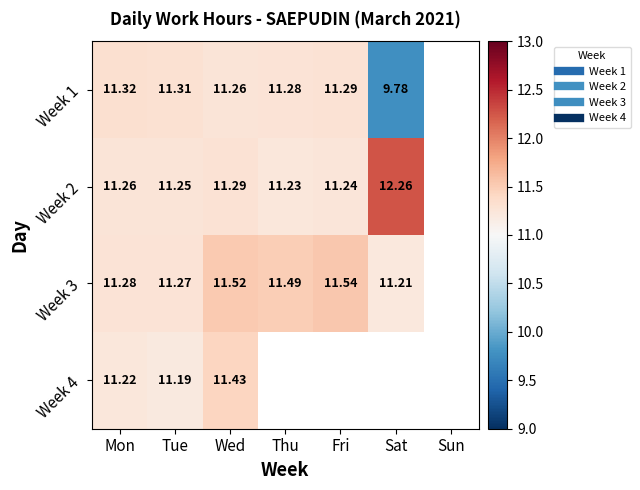

What is the minimum value shown in the chart?

9.8